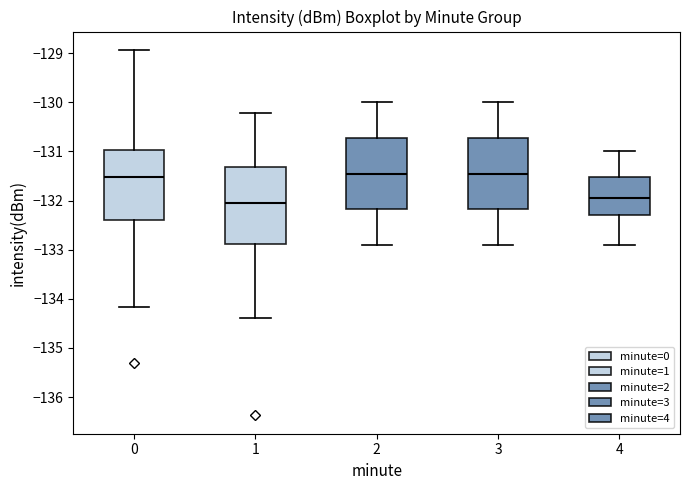

Reading left to right, read every box against the y-axis: the position of its median line, the range the box covers, and the ends of its whiskers. The values are not printed on the chart, so give them approximately, as read against the axis.

0: median -131.5, box -132.4 to -131.0, whiskers -134.2 to -128.9
1: median -132.0, box -132.9 to -131.3, whiskers -134.4 to -130.2
2: median -131.4, box -132.2 to -130.7, whiskers -132.9 to -130.0
3: median -131.4, box -132.2 to -130.7, whiskers -132.9 to -130.0
4: median -131.9, box -132.3 to -131.5, whiskers -132.9 to -131.0